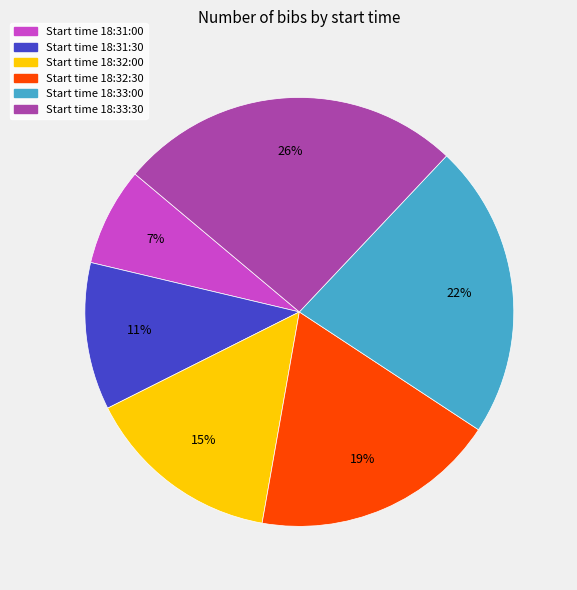

How many slices are in this pie chart?

6